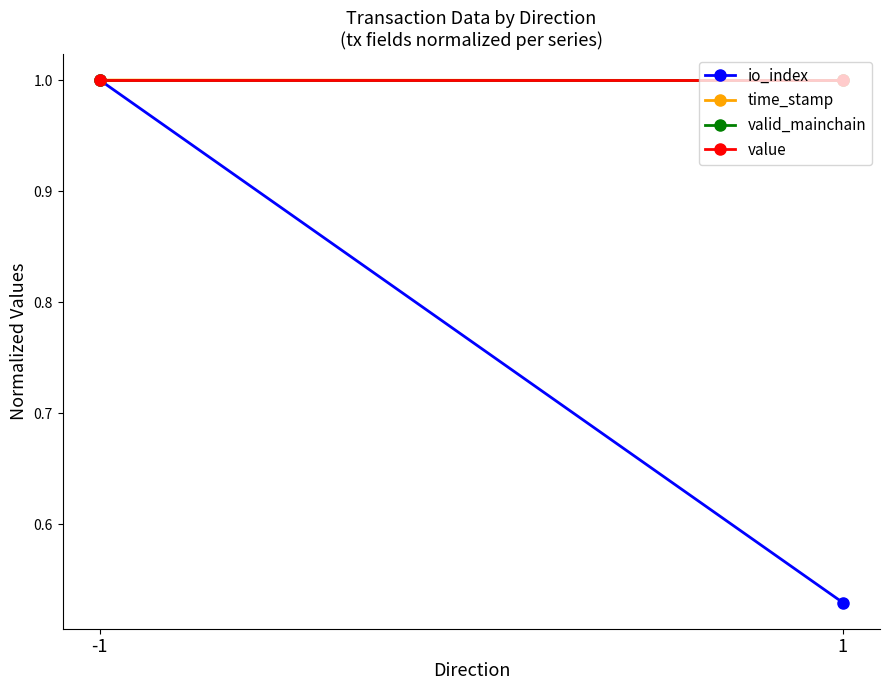

Rank the series by their maximum value, from lowest to highest.

io_index, time_stamp, valid_mainchain, value